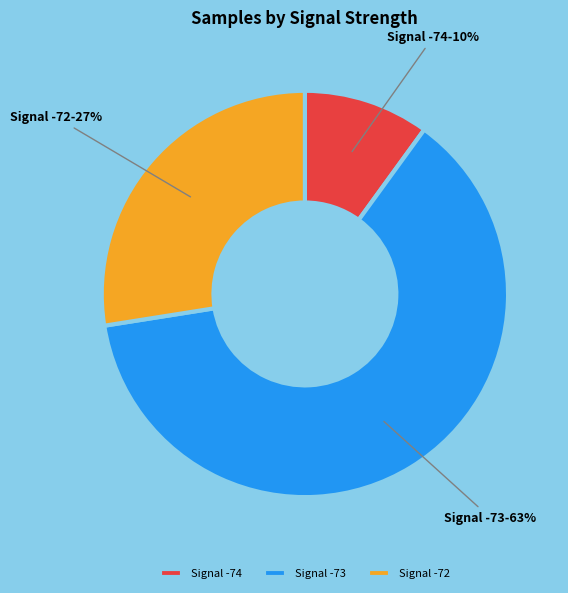

Do Signal -73 and Signal -74 together represent more than half of the pie?

Yes